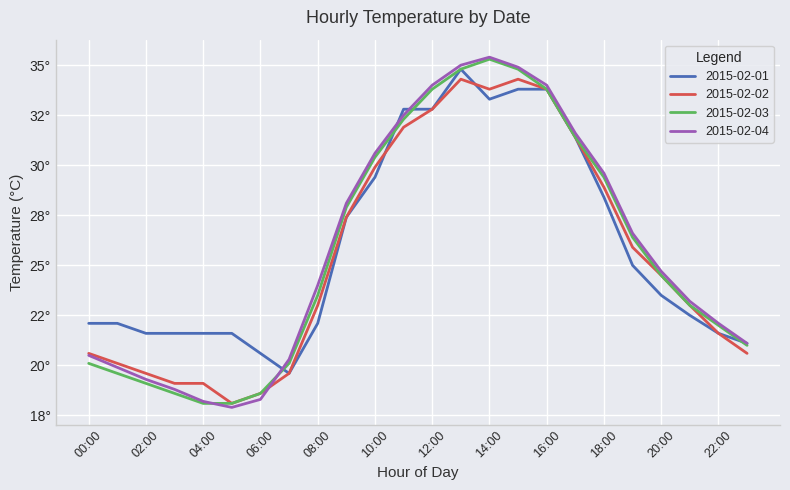

Rank the series by their average value, from highest to lowest.

2015-02-01, 2015-02-04, 2015-02-03, 2015-02-02